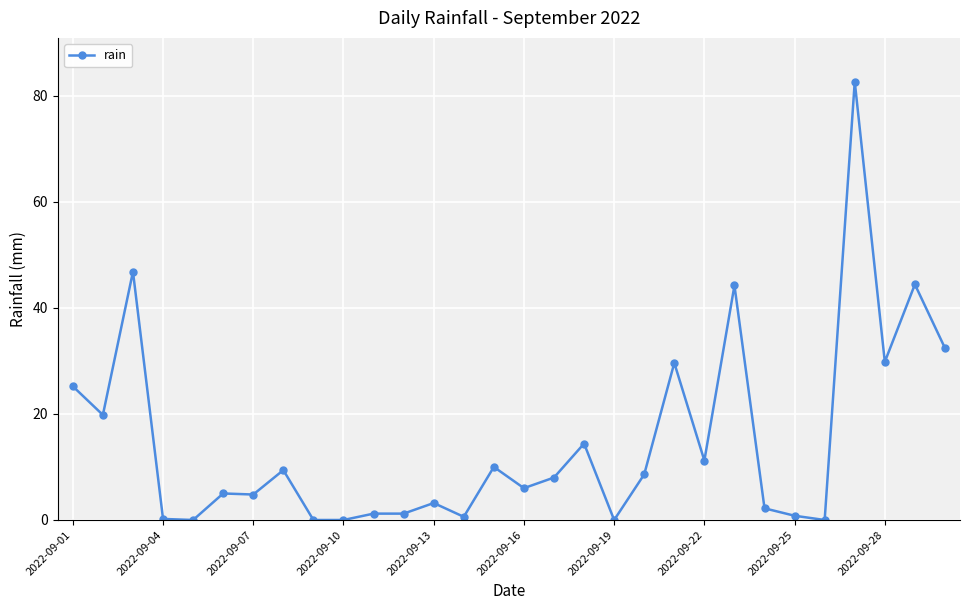

How many data points does each series have?

30